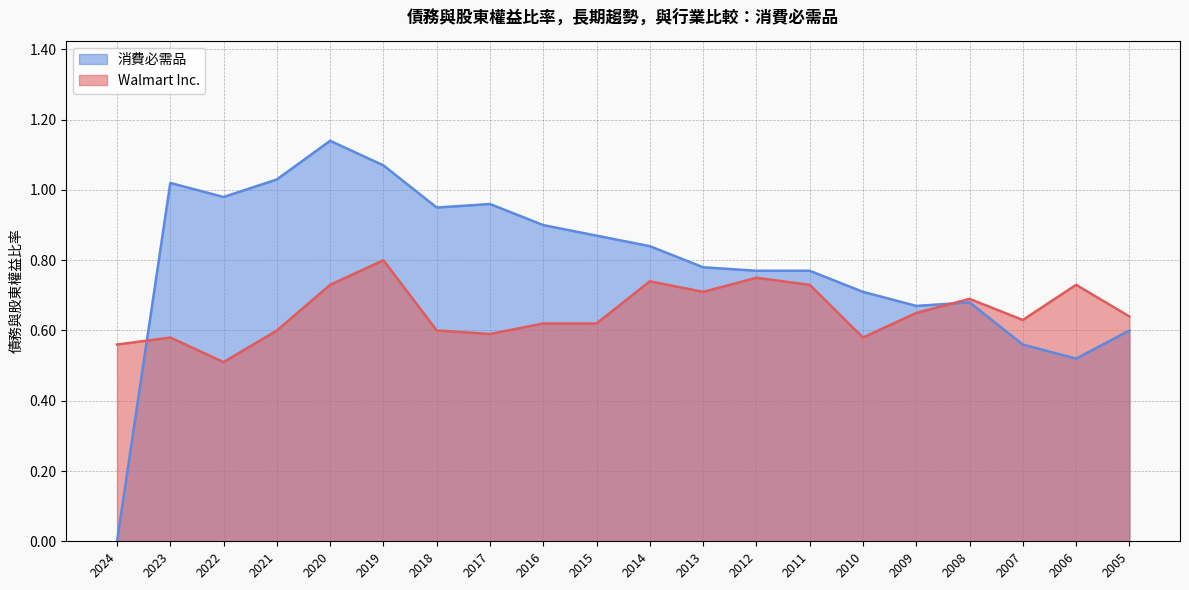

Rank the series by their maximum value, from highest to lowest.

消費必需品, Walmart Inc.